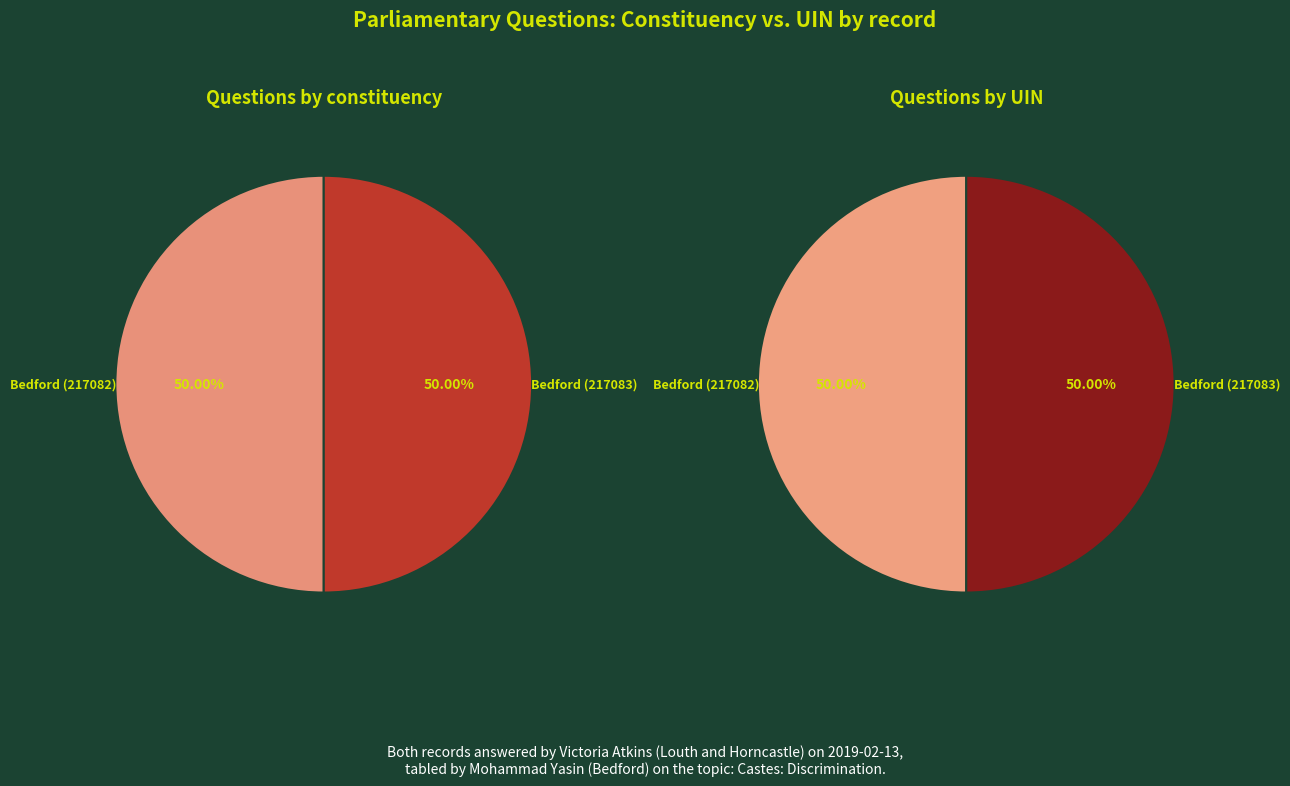

Rank the categories by Questions by constituency value from lowest to highest.

Bedford (217082), Bedford (217083)